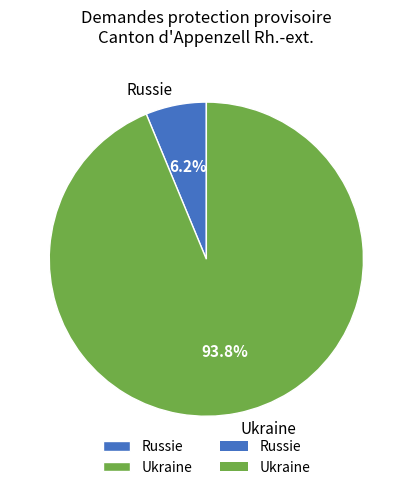

Which category accounts for the majority?

Ukraine